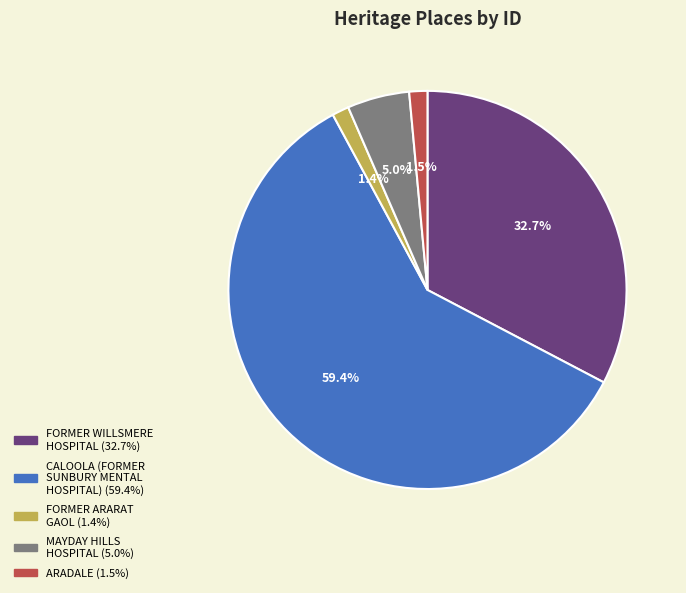

How much of the chart is everything except FORMER ARARAT GAOL?

98.6%